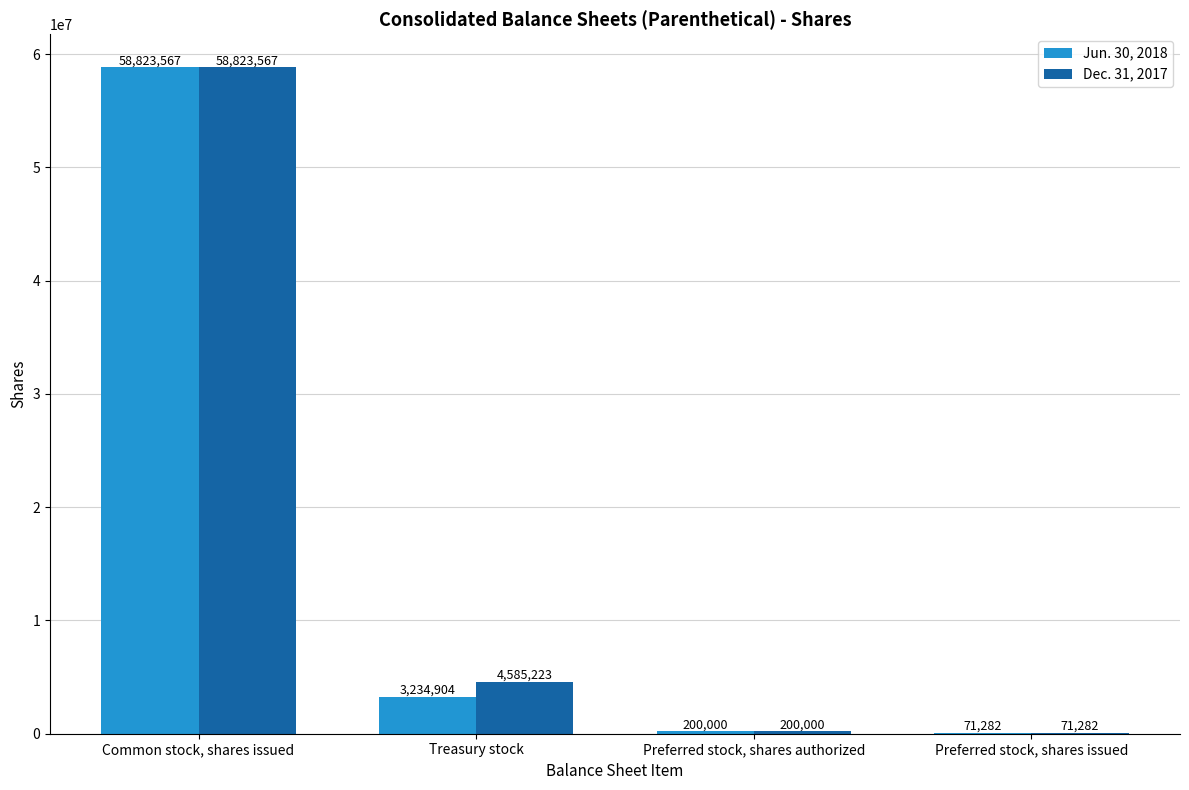

What is the sum of the Dec. 31, 2017 values at Common stock, shares issued and Preferred stock, shares authorized?

59023567